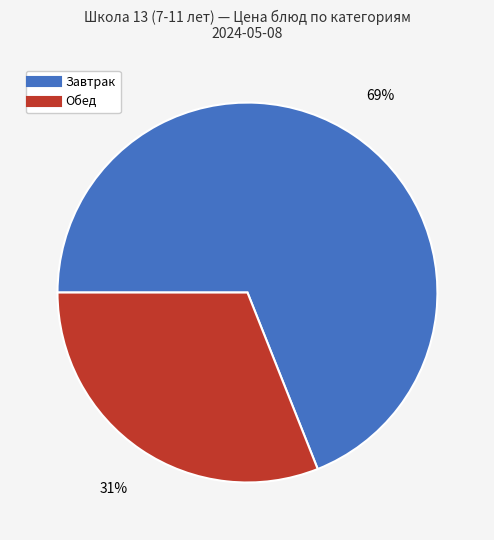

Is there any slice that represents more than half of the pie?

Yes